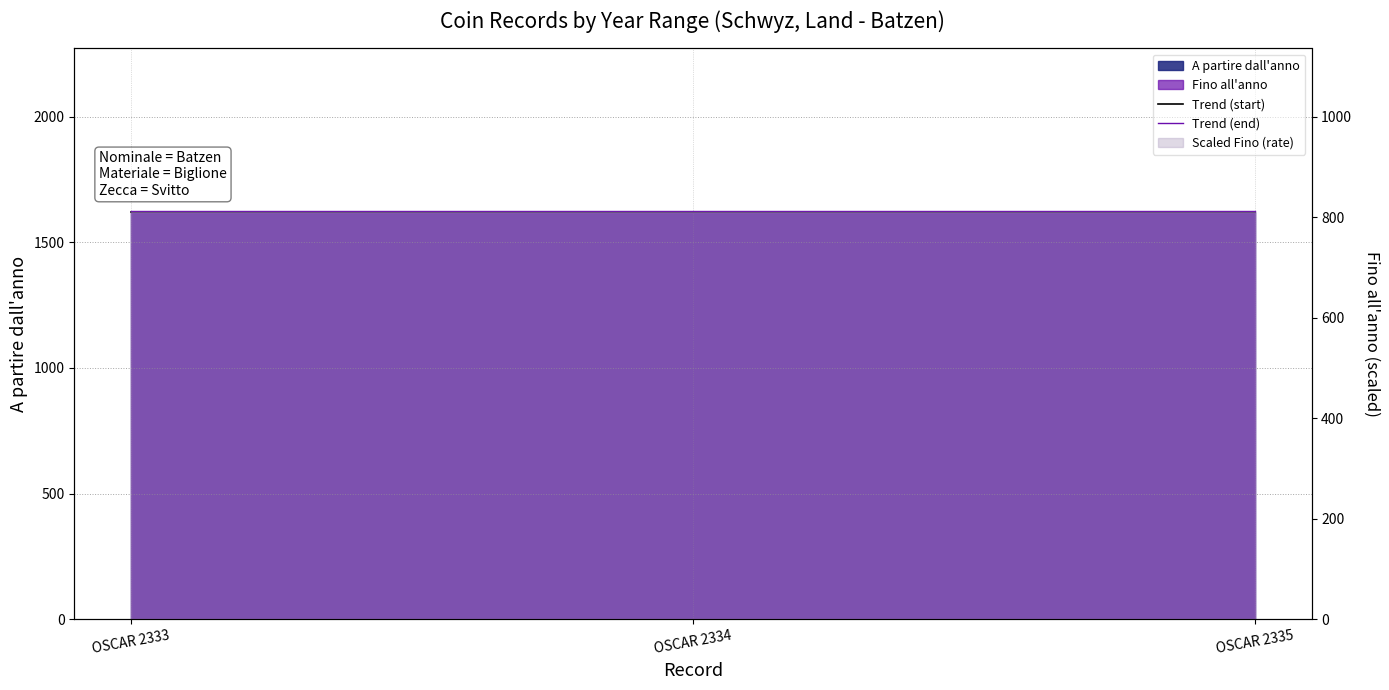

Which has a higher value, OSCAR 2335 or OSCAR 2333?

OSCAR 2335